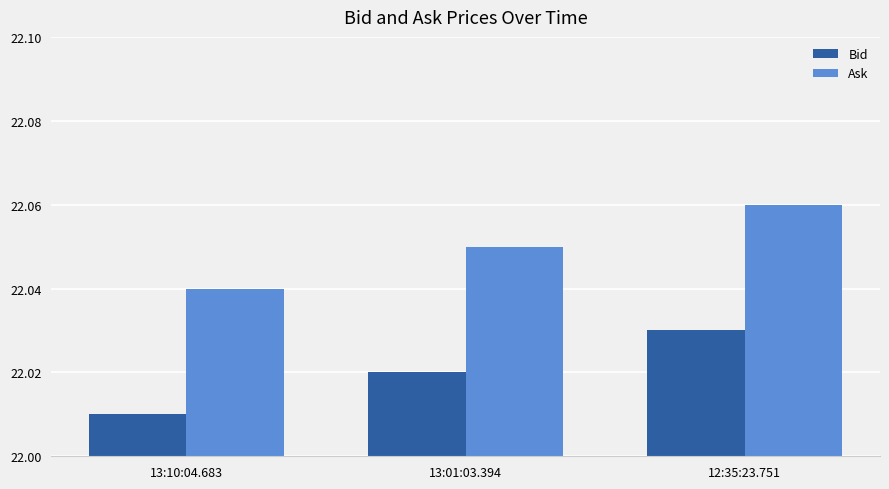

The Ask series shows 15.4 at 13:10:04.683. True or false?

False